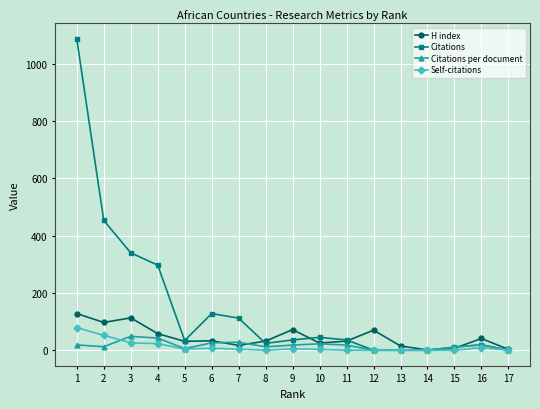

What value does the H index series have at 9?

72.0